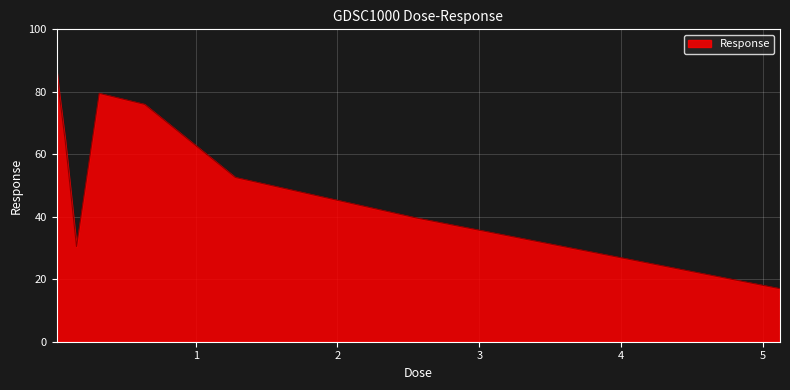

What is the difference between the maximum and minimum values?

69.7